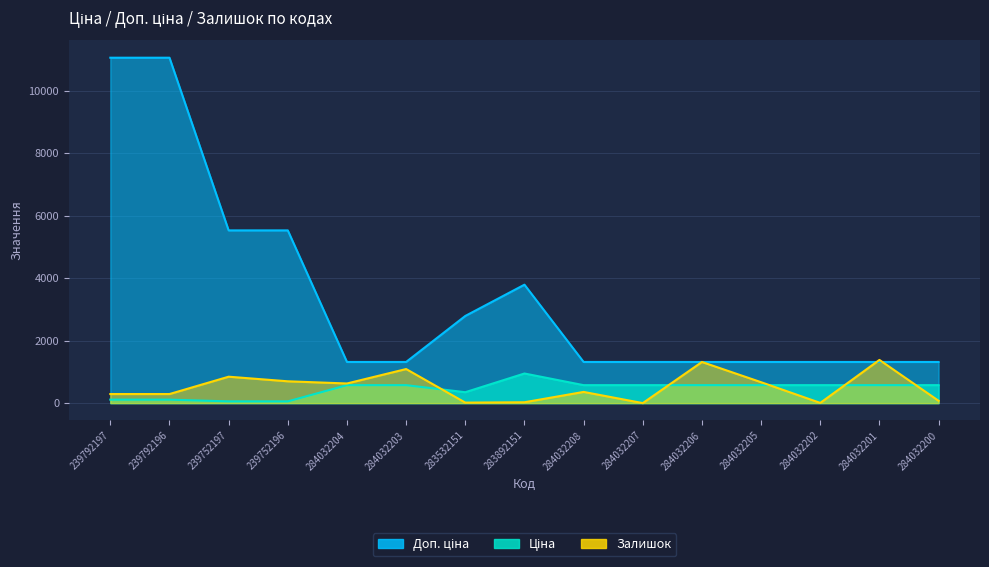

How many values in the Ціна series are below 574?

5